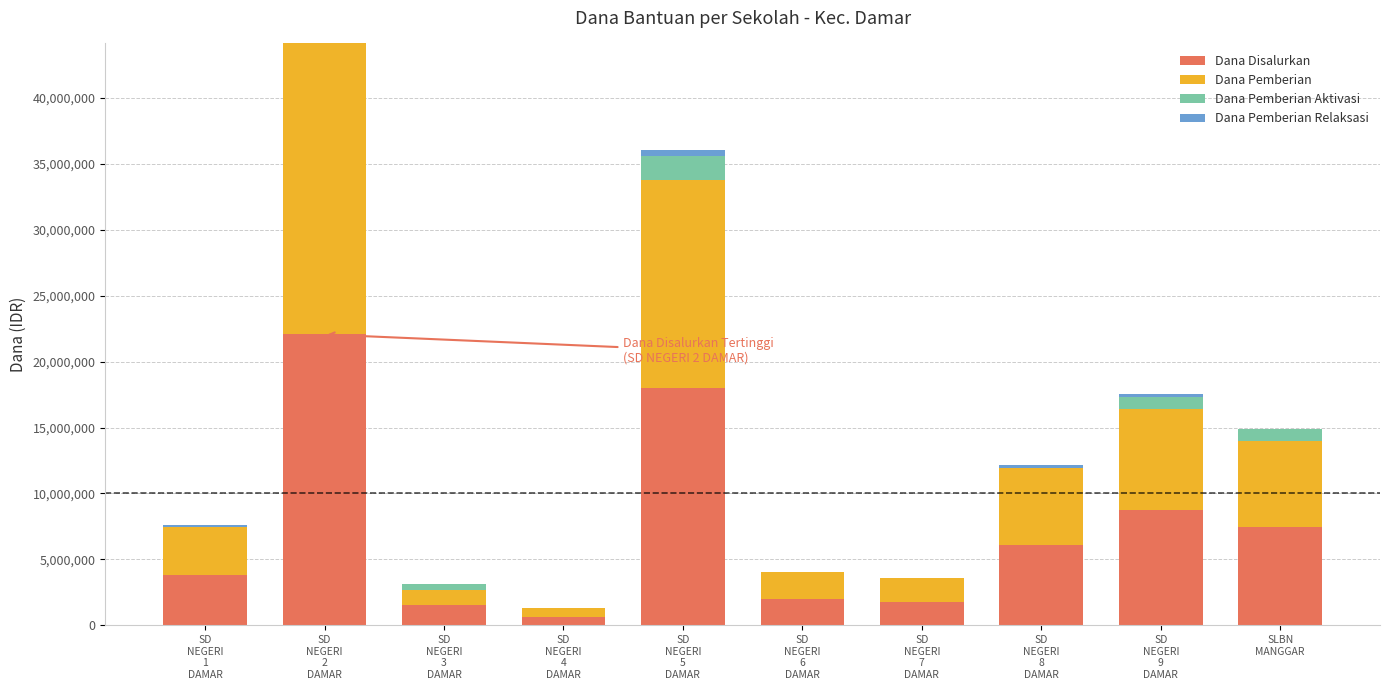

What is the maximum value for Dana Disalurkan?

22050000